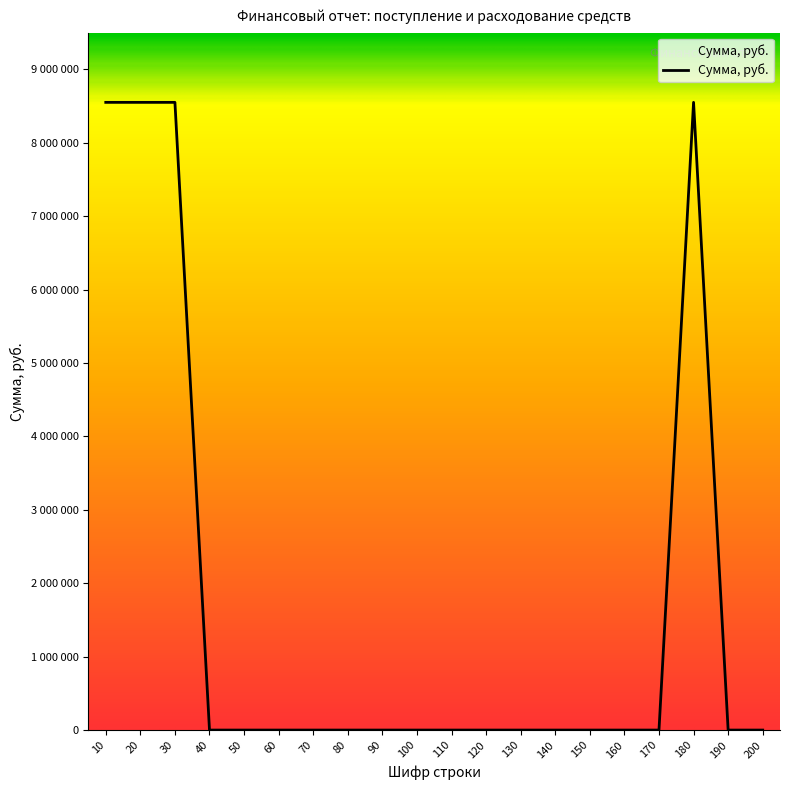

Rank the categories by value from lowest to highest.

40, 50, 60, 70, 80, 90, 100, 110, 120, 130, 140, 150, 160, 170, 190, 200, 10, 20, 30, 180